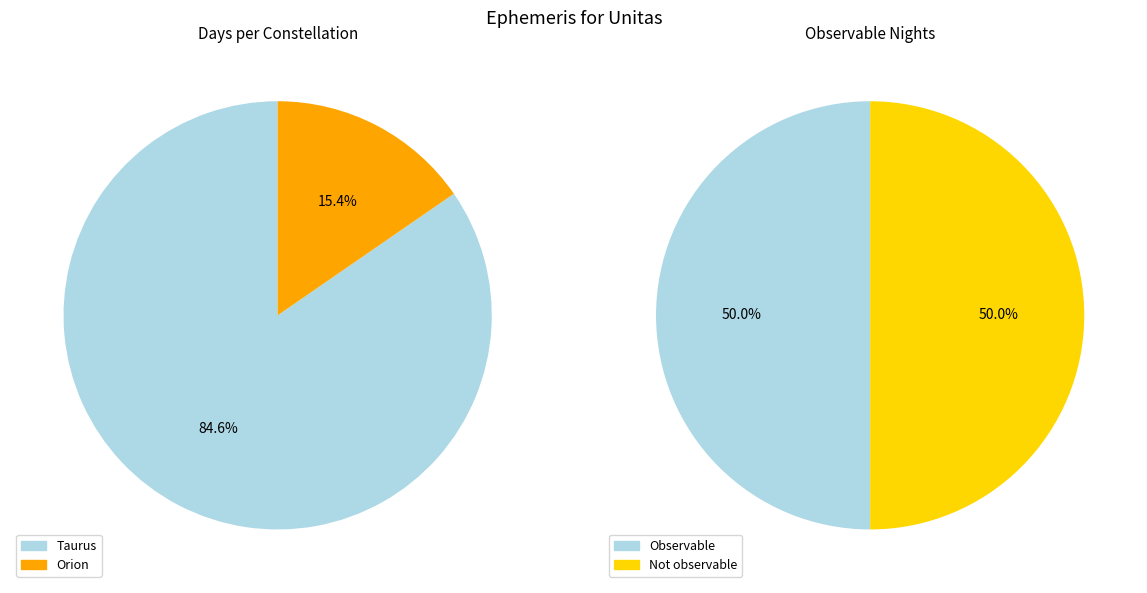

Which category accounts for the majority?

Taurus